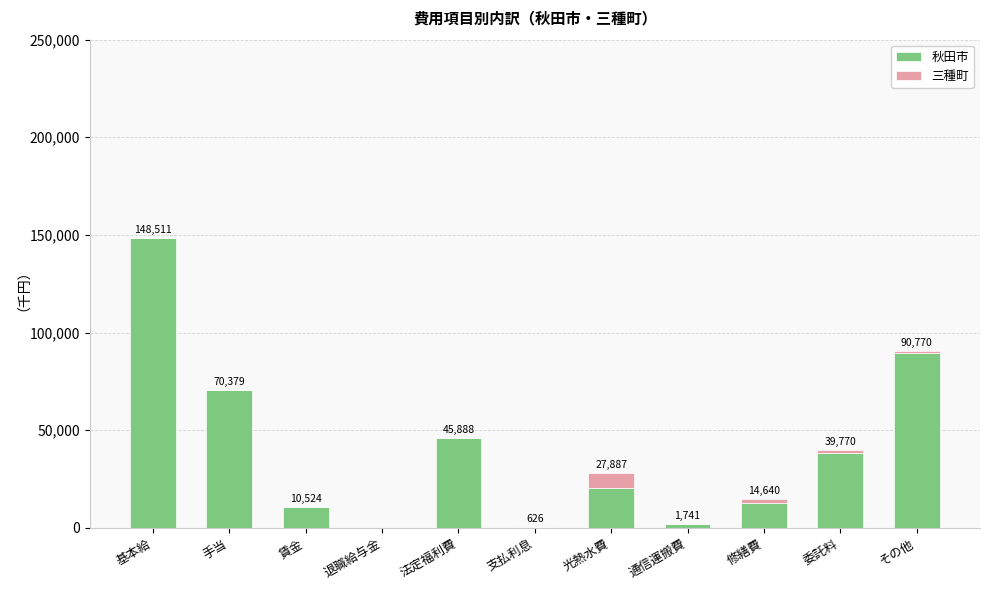

At which label is 秋田市 closest to 74255?

手当